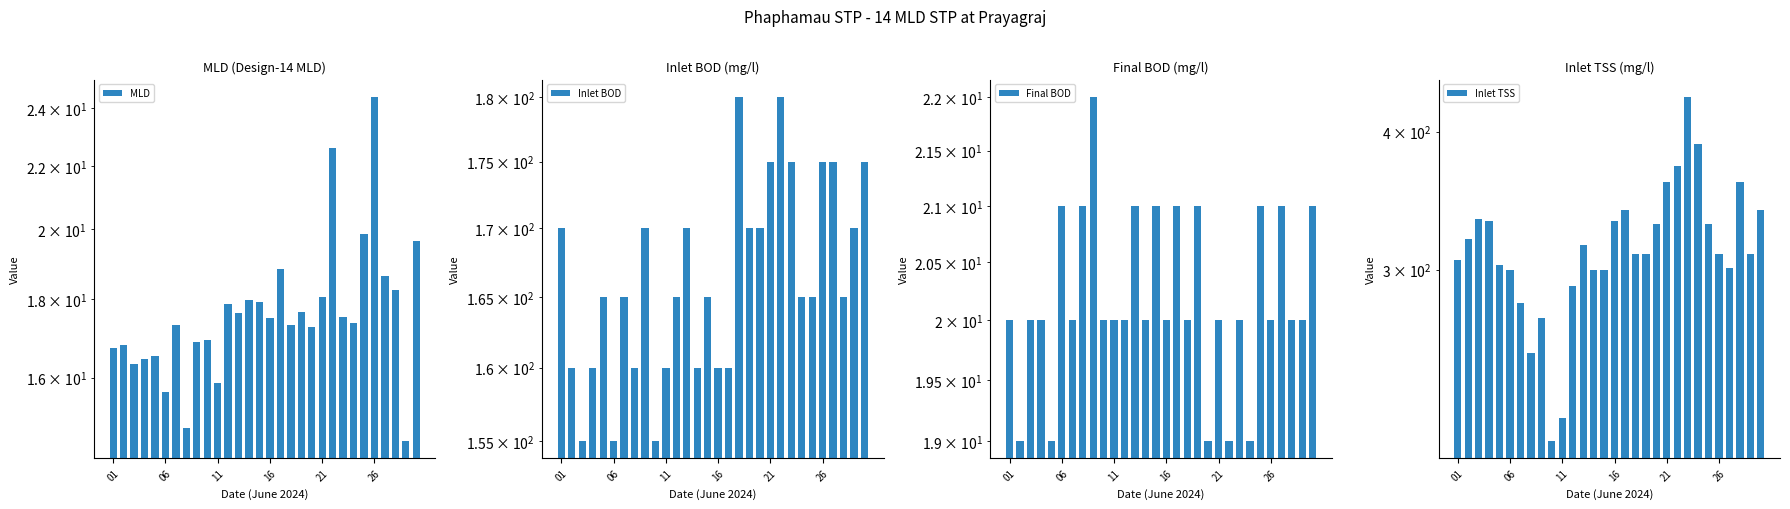

Are the bars grouped side by side (vs. stacked)?

Yes